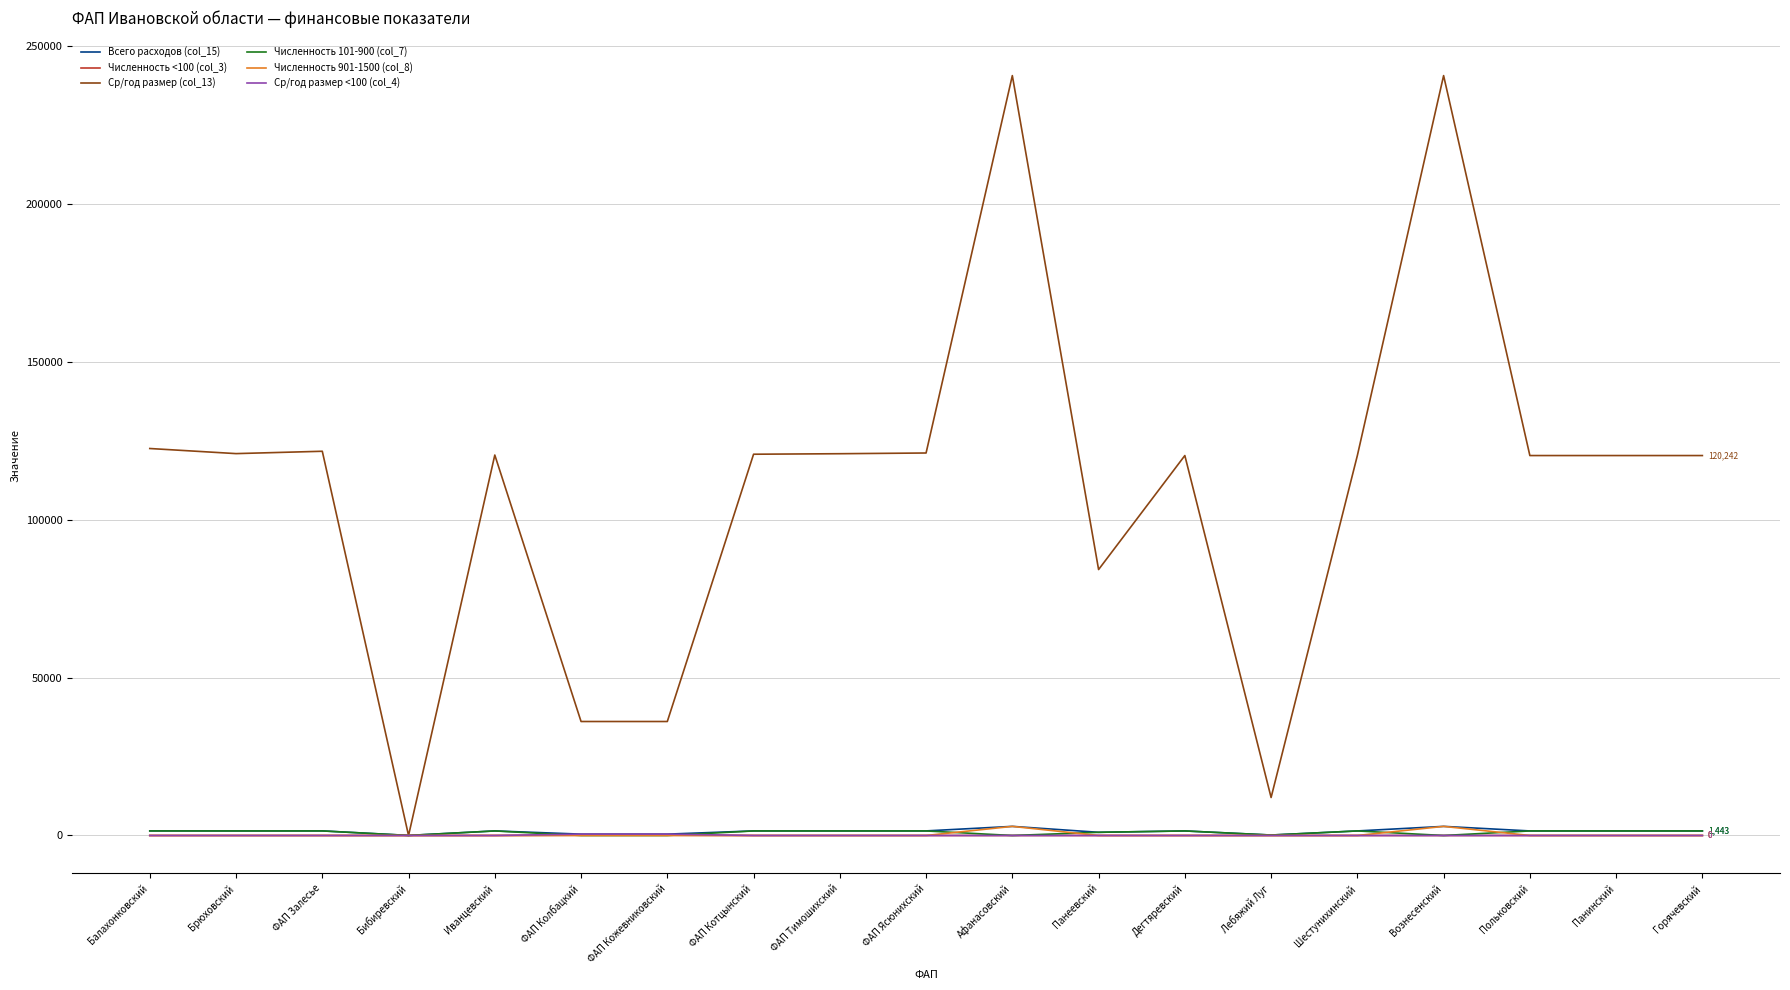

Which series has the largest total across all categories?

Ср/год размер (col_13)